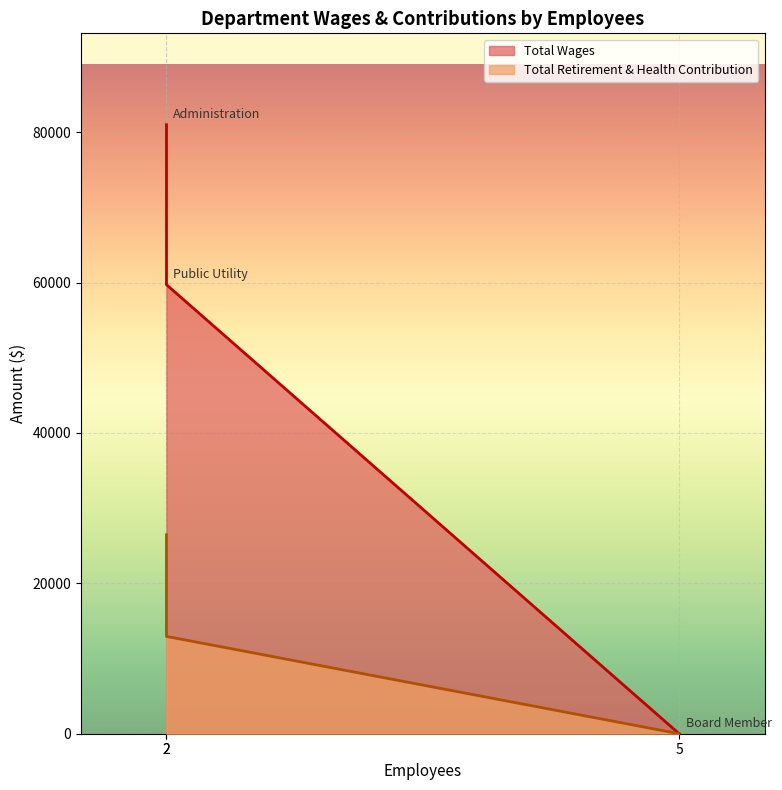

Is the value of Total Wages at 5 greater than the value of Total Retirement & Health Contribution at 2?

No